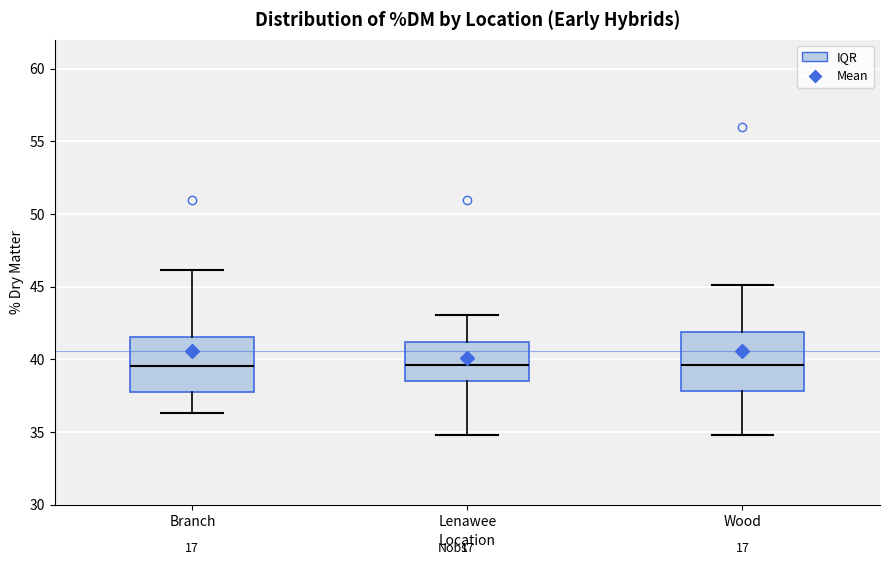

Reading left to right, read every box against the y-axis: the position of its median line, the range the box covers, and the ends of its whiskers. The values are not printed on the chart, so give them approximately, as read against the axis.

Branch: median 39.5, box 38.0 to 41.5, whiskers 36.5 to 46.0
Lenawee: median 39.5, box 38.5 to 41.0, whiskers 35.0 to 43.0
Wood: median 39.5, box 38.0 to 42.0, whiskers 35.0 to 45.0